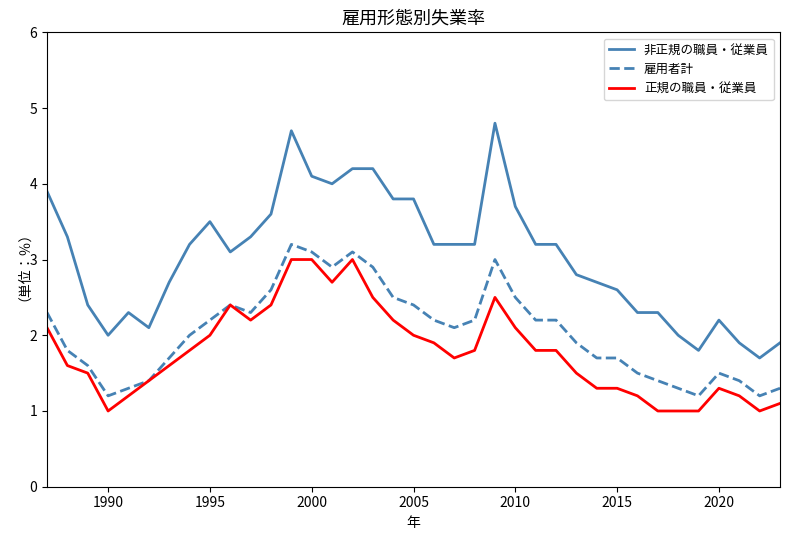

What is the sum of all 雇用者計 values?

75.4